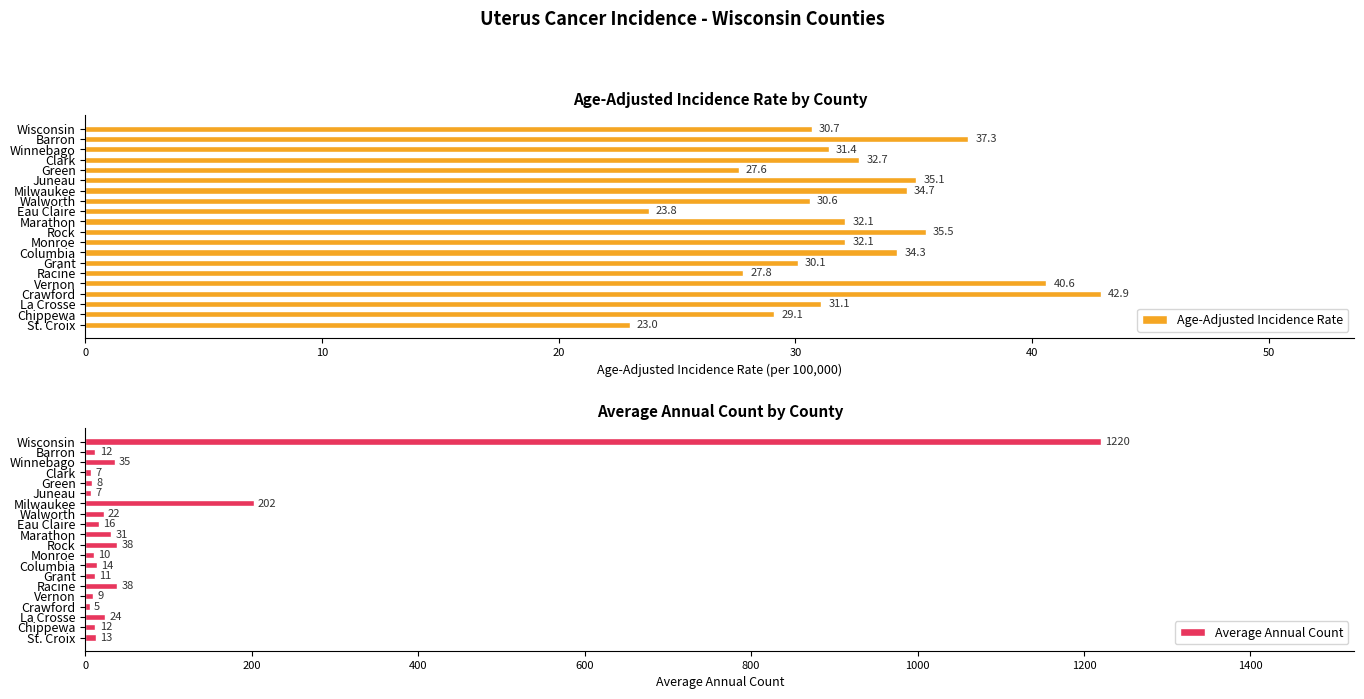

How many groups of bars are there?

20